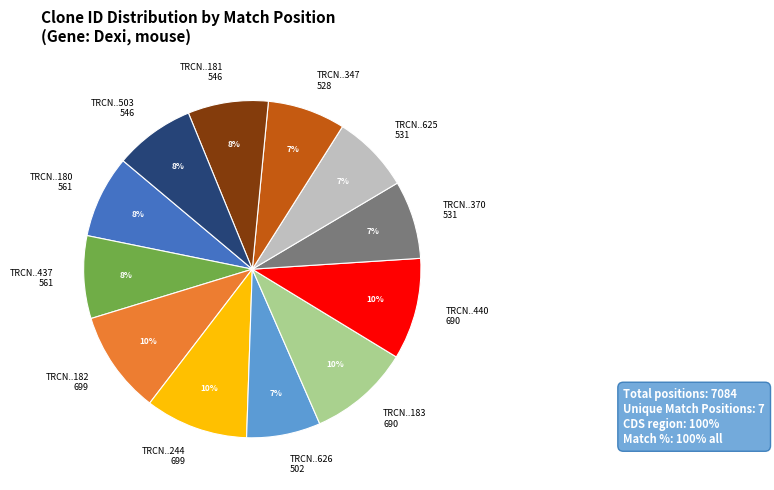

Is there a majority slice in this chart?

No